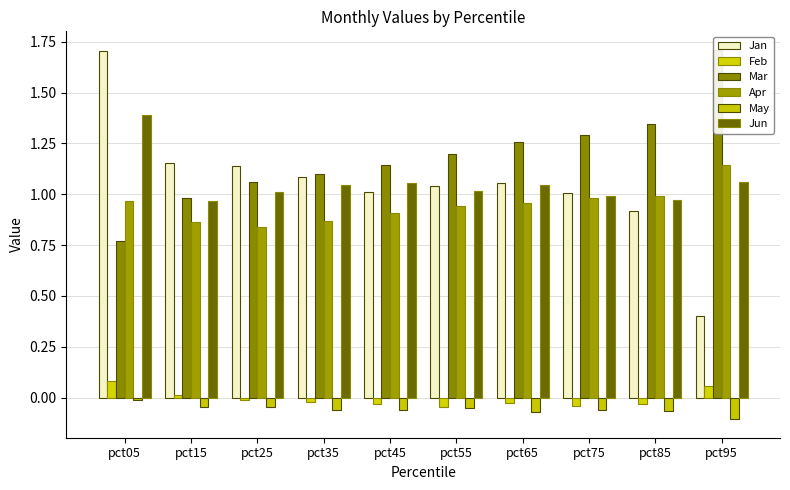

Count the number of categories in the chart.

10